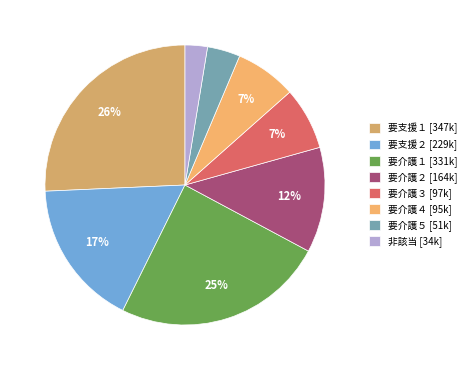

Is there a majority slice in this chart?

No